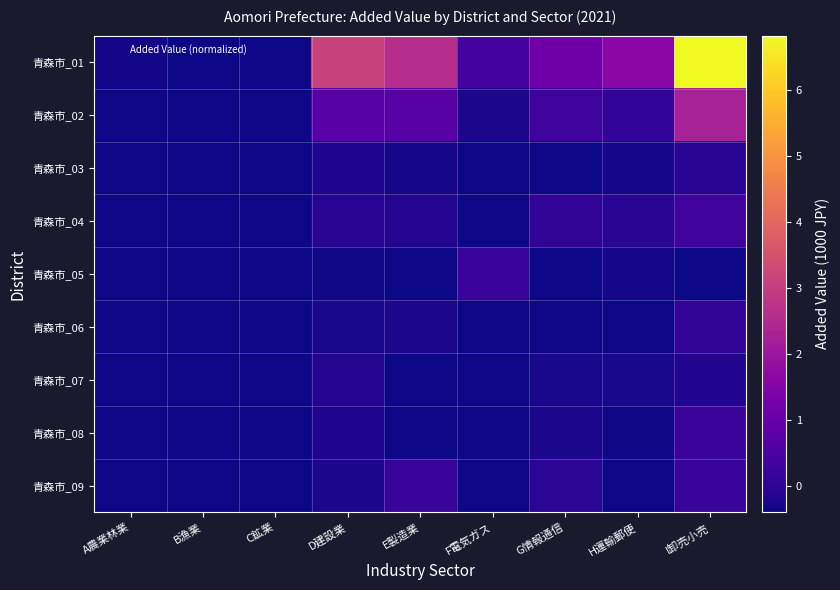

Rank the series at I卸売小売 from highest to lowest value.

青森市_01, 青森市_02, 青森市_04, 青森市_08, 青森市_09, 青森市_06, 青森市_03, 青森市_07, 青森市_05